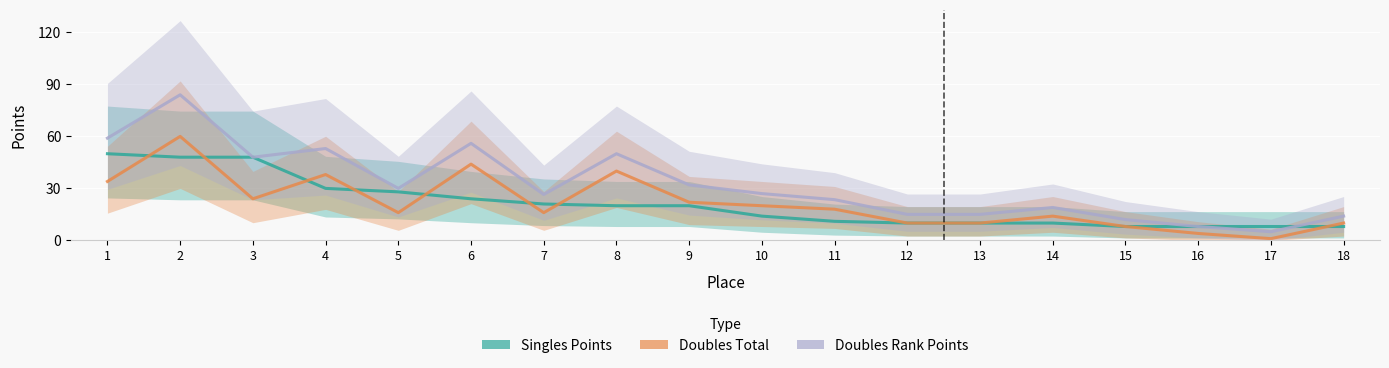

What is the sum of all Singles Points values?

376.0